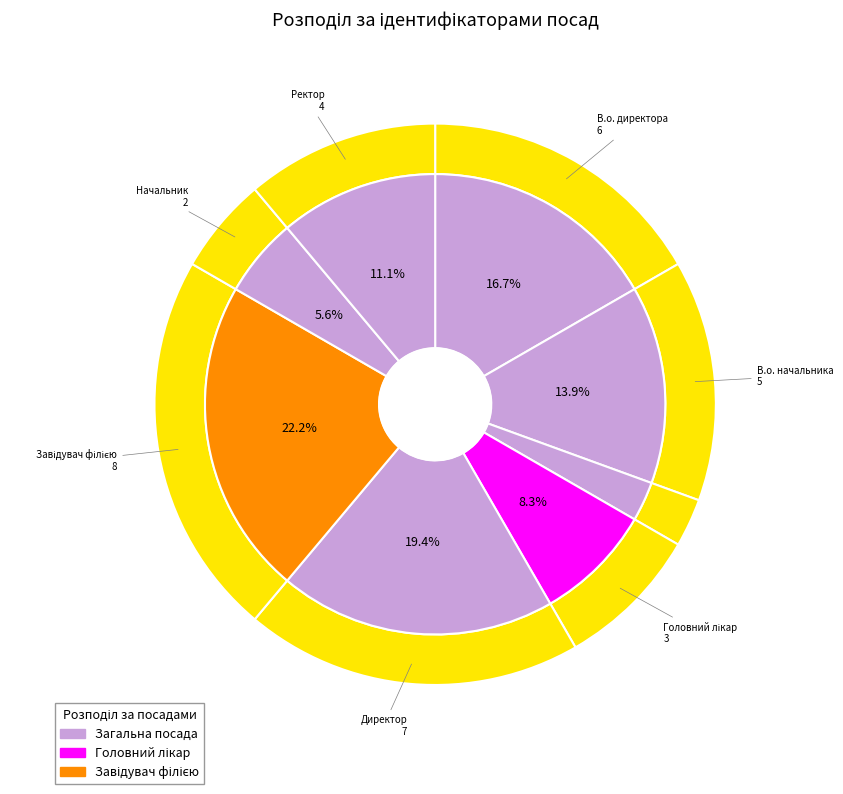

Which slice is the largest?

Завідувач філією